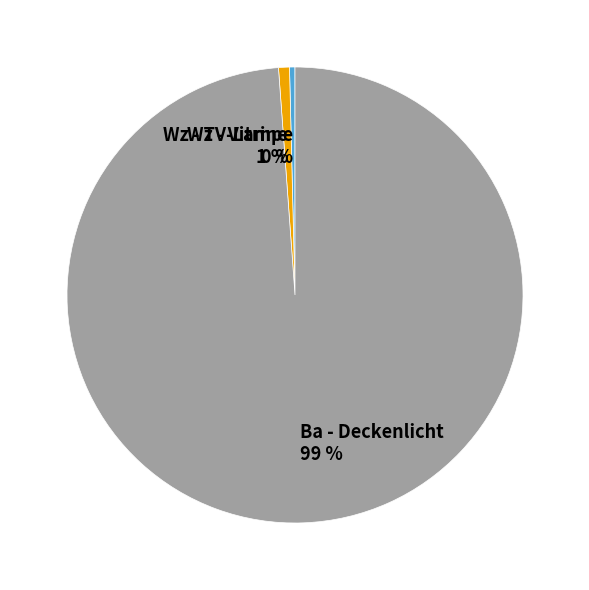

To the nearest percent, what is the difference between the Wz - Vitrine and Ba - Deckenlicht slice percentages?

98%